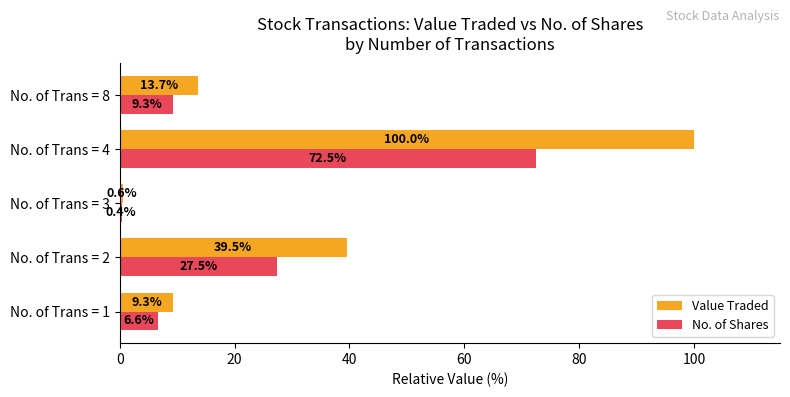

What is the minimum value shown in the chart?

0.4